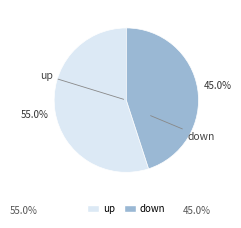

How many segments does this pie chart have?

2